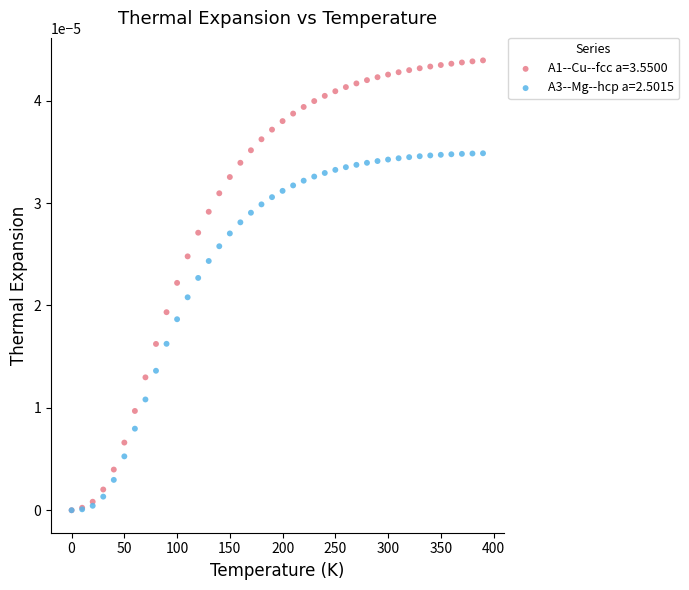

Which series contains the highest Y value?

A1--Cu--fcc a=3.5500